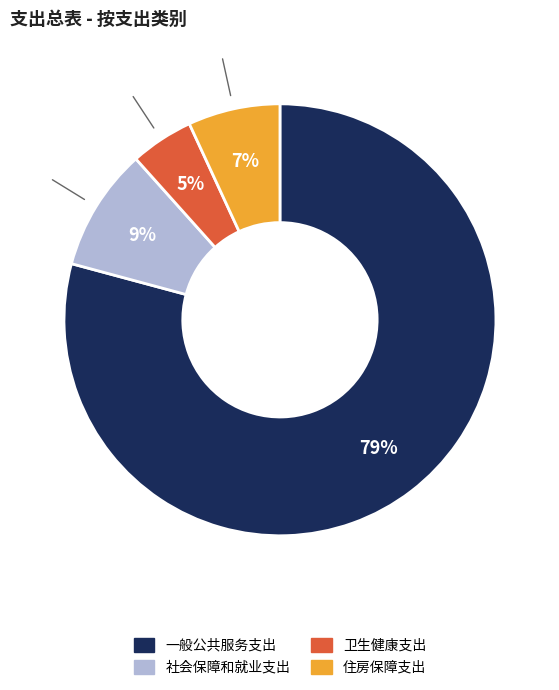

Is there a majority slice in this chart?

Yes